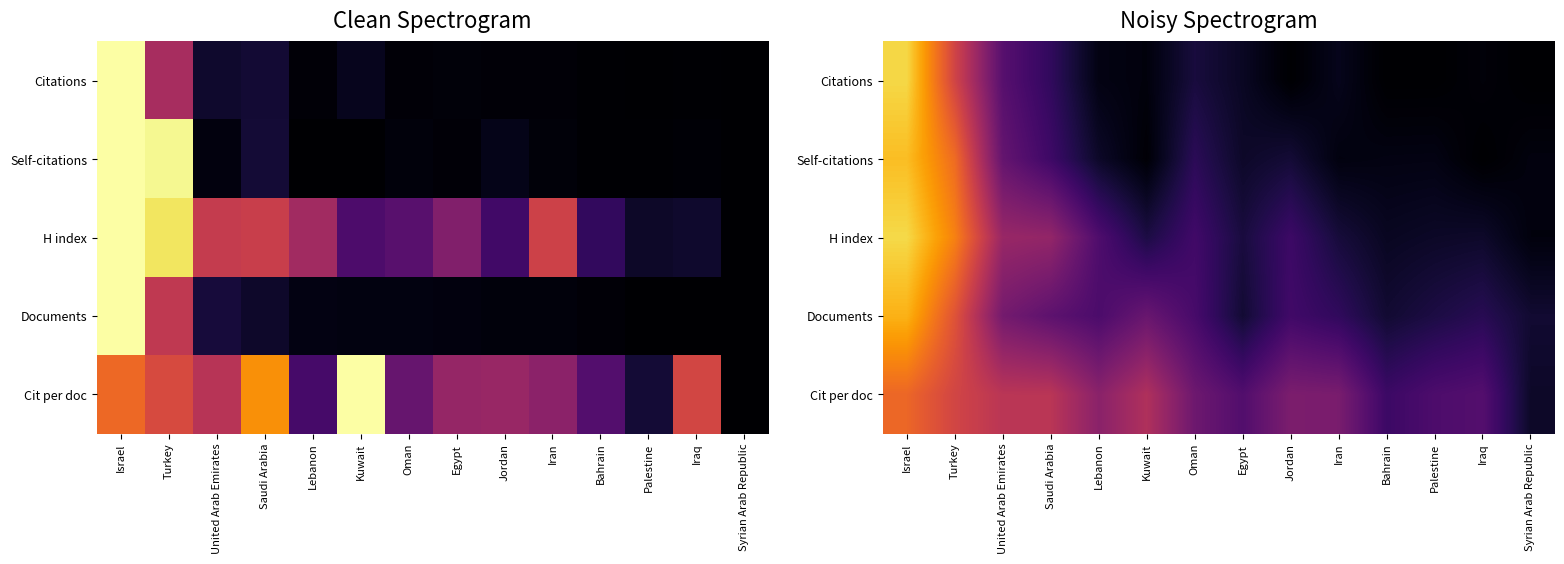

True or false: Citations has a value of -0.4 at Palestine.

False